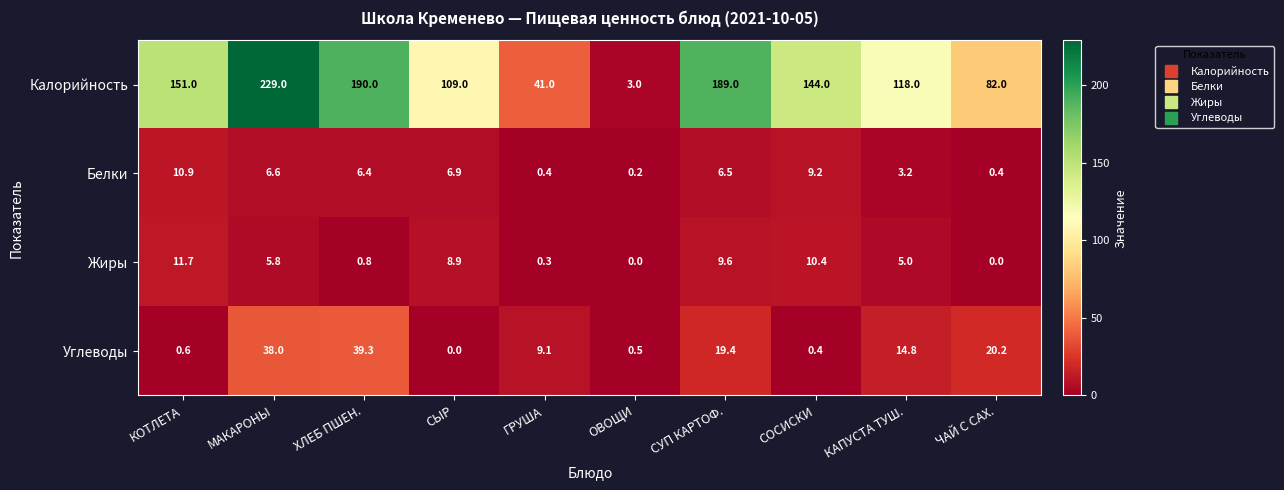

List the series in order of their peak value, highest first.

Калорийность, Углеводы, Жиры, Белки